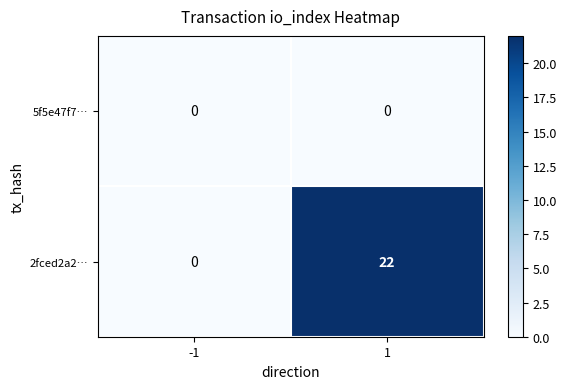

What is the difference between the maximum and minimum values in the 2fced2a2… series?

22